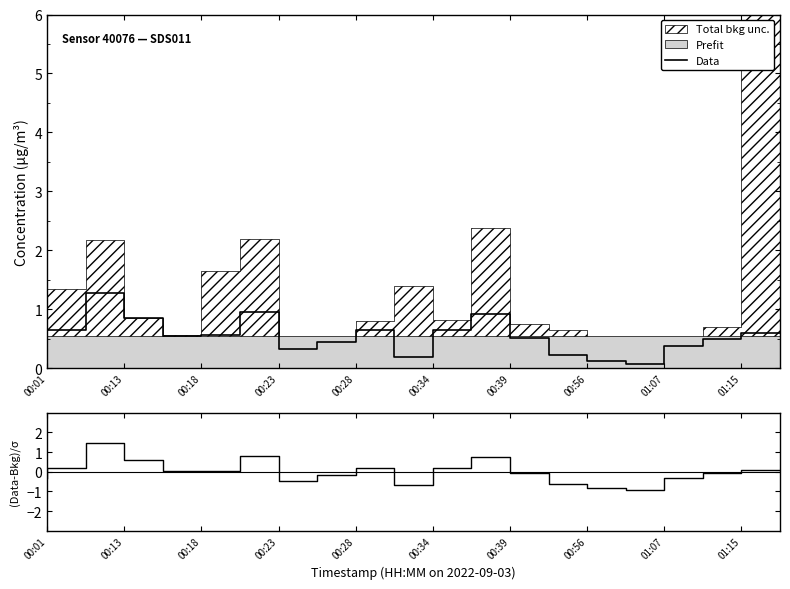

Which series has the widest spread of values?

(Data-Prefit)/σ